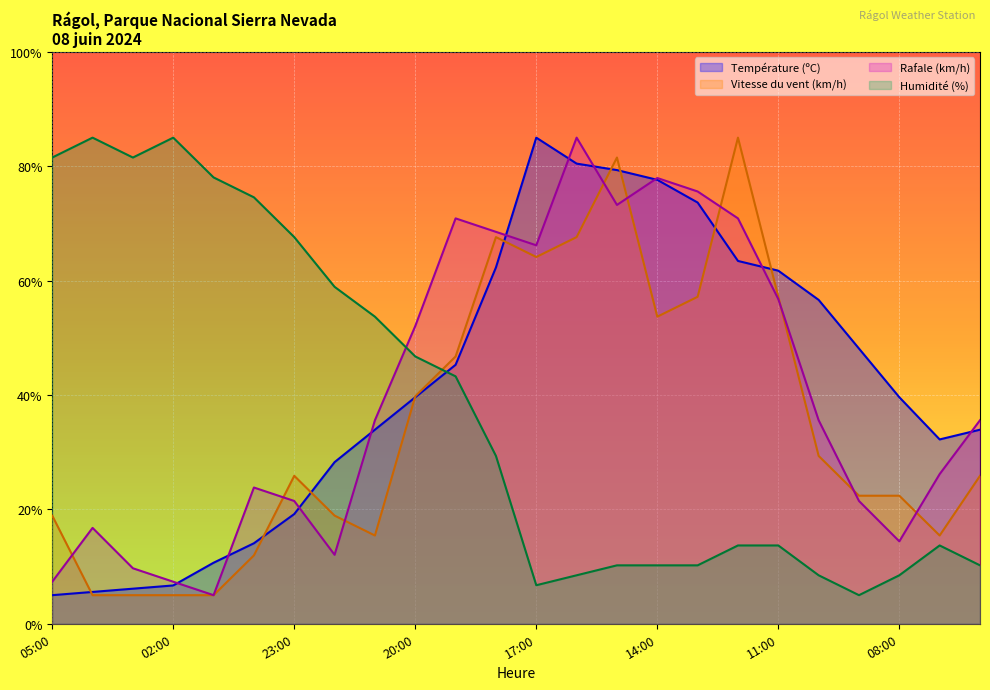

How many categories are shown in the chart?

24